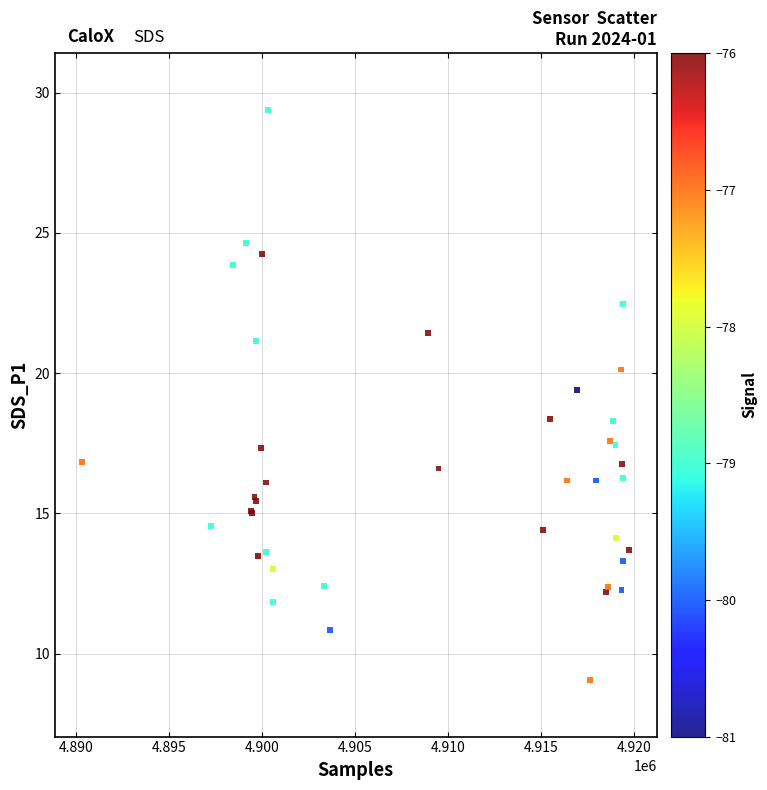

What Y value in the scatter plot is closest to 19?

19.4